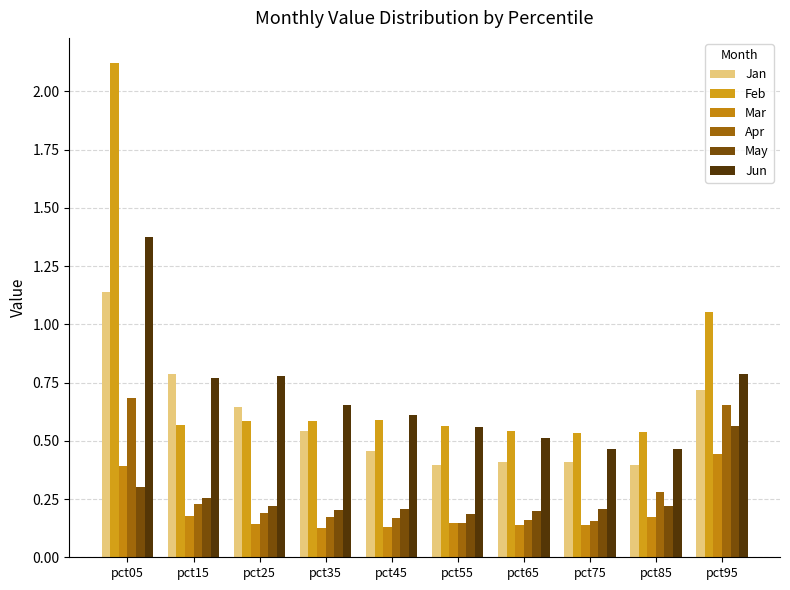

The value of Mar at pct45 is 0.1. True or false?

True